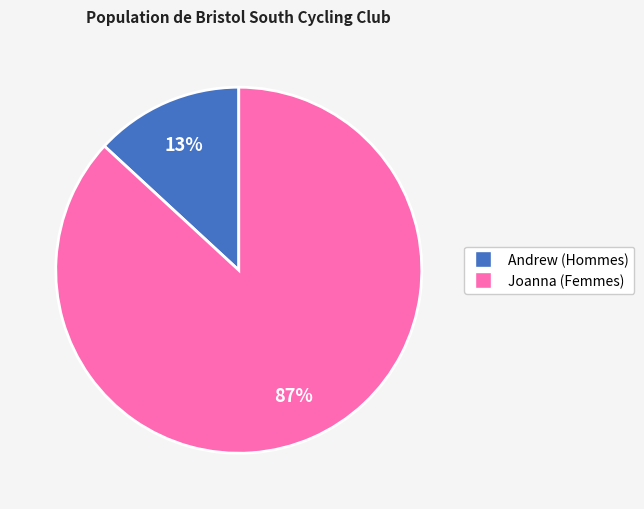

Rank the categories by value from highest to lowest.

Joanna, Andrew